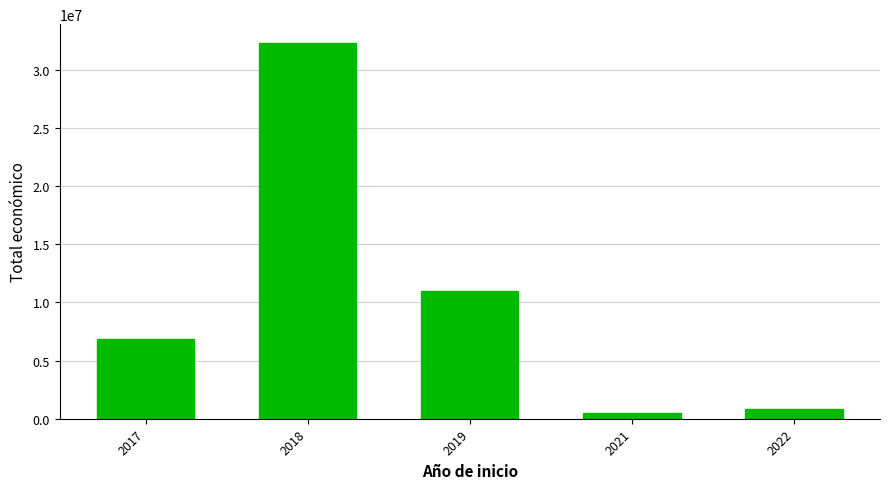

Does the chart contain any negative values?

No